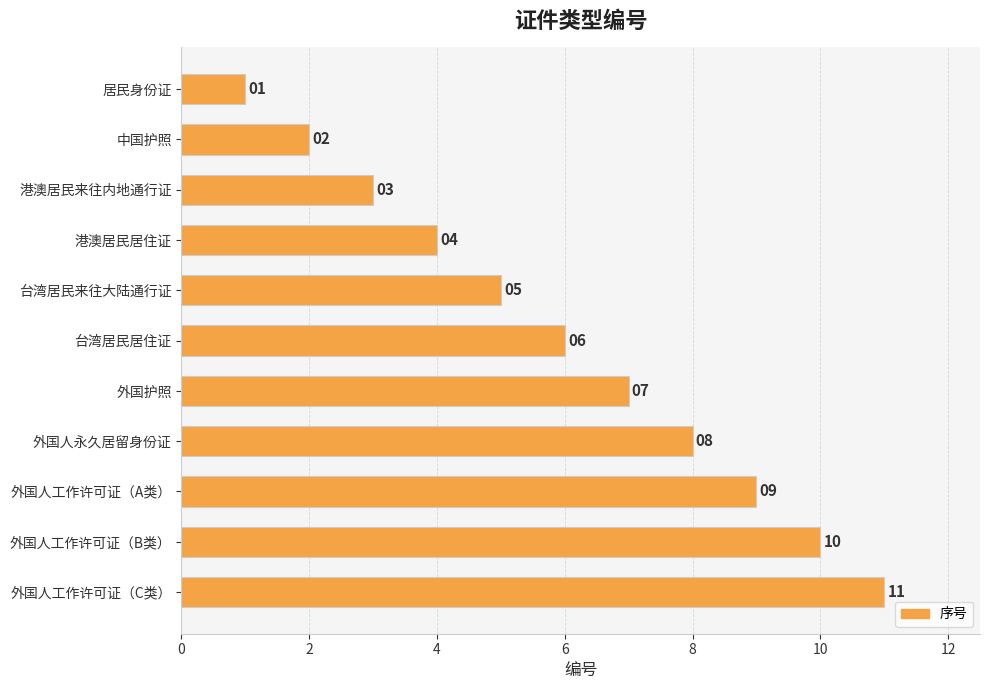

Does the chart contain any negative values?

No